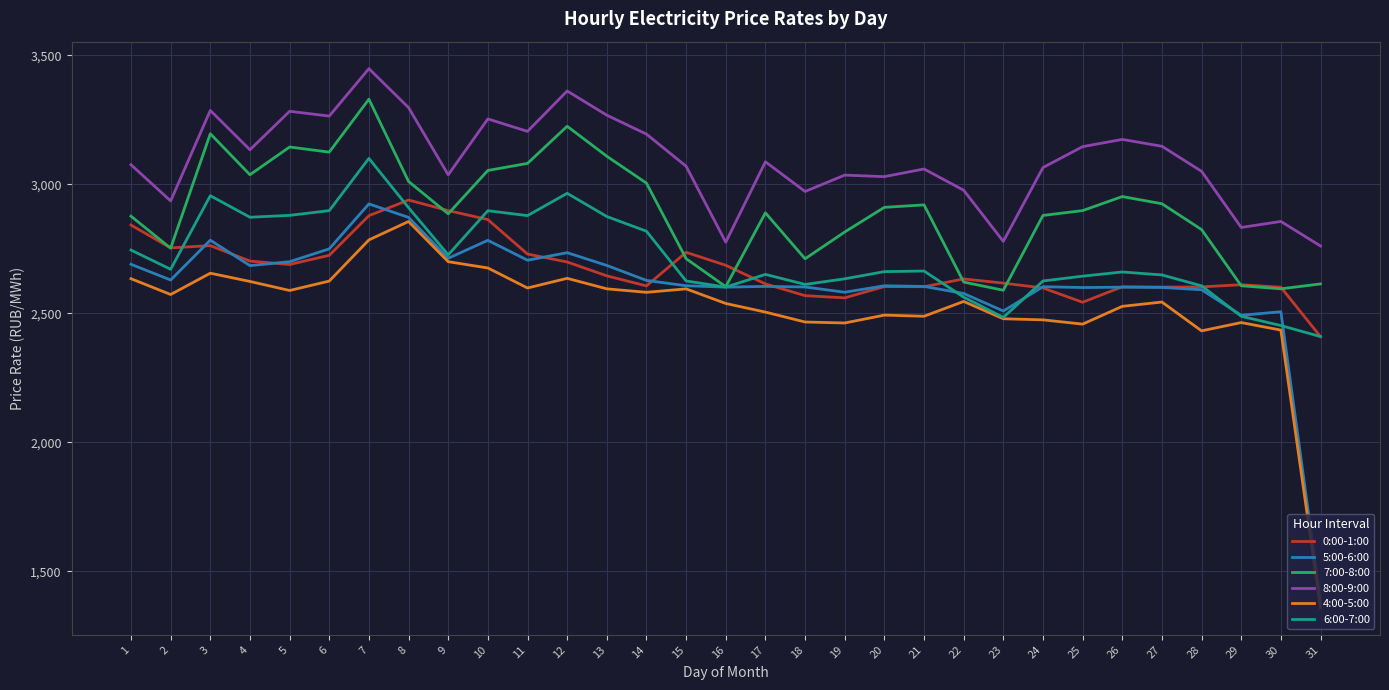

What is the difference between the highest and lowest values at 16?

237.5